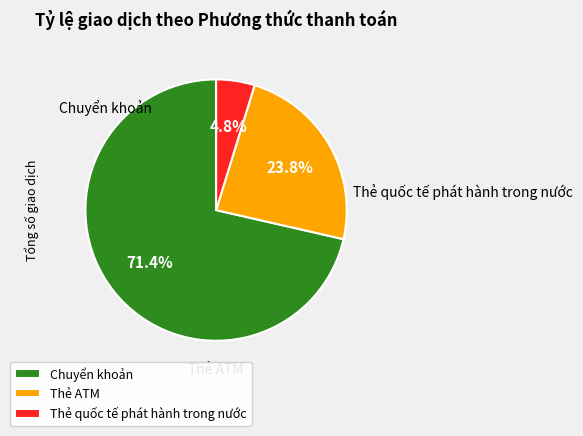

How many slices are in this pie chart?

3